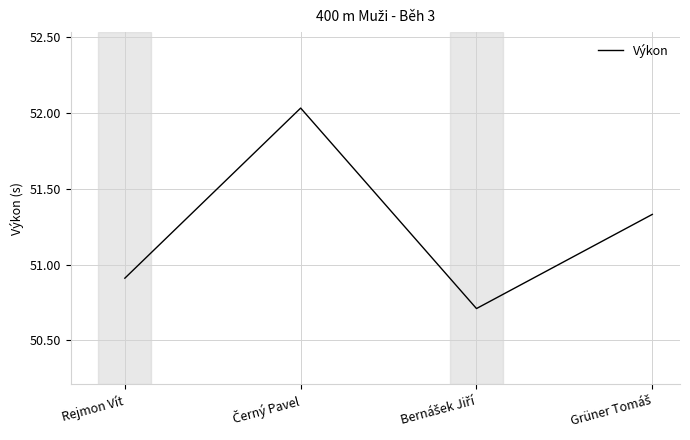

How many interior local peaks (higher than both neighbors) does the data have?

1